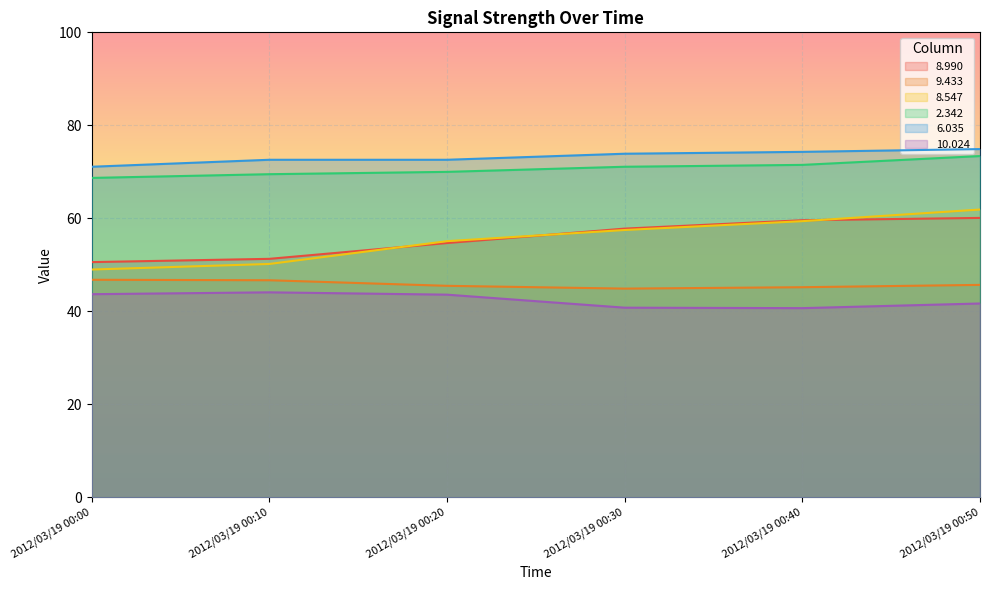

Between 2012/03/19 00:20 and 2012/03/19 00:30, which series saw the biggest shift?

  8.990